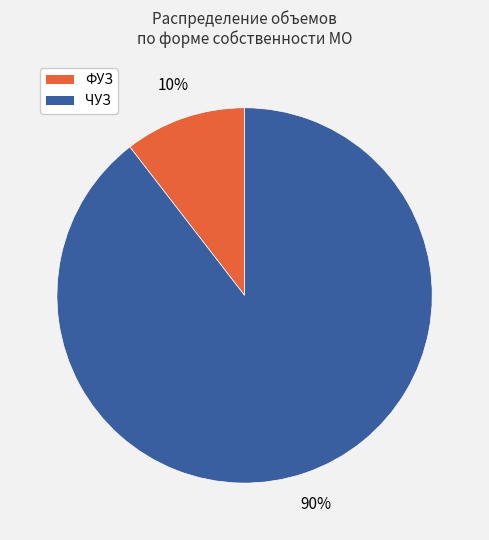

Which slice represents more than half of the pie?

ЧУЗ